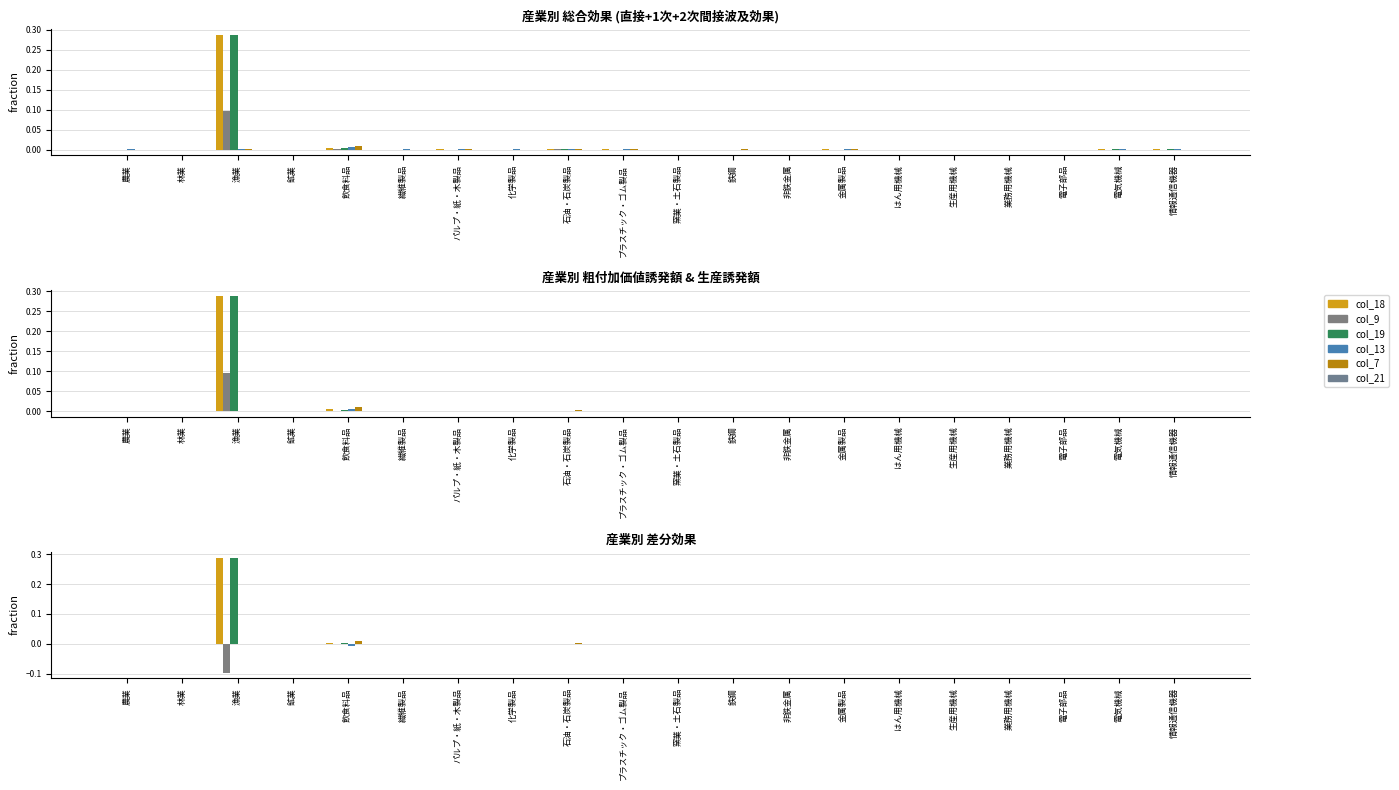

Reading left to right, list all the values displayed in this chart.

col_18: 農業=0.0	林業=0.0	漁業=0.3	鉱業=0.0	飲食料品=0.0	繊維製品=0.0	パルプ・紙・木製品=0.0	化学製品=0.0	石油・石炭製品=0.0	プラスチック・ゴム製品=0.0	窯業・土石製品=0.0	鉄鋼=0.0	非鉄金属=0.0	金属製品=0.0	はん用機械=0.0	生産用機械=0.0	業務用機械=0.0	電子部品=0.0	電気機械=0.0	情報通信機器=0.0
col_9: 農業=-0.0	林業=-0.0	漁業=-0.1	鉱業=-0.0	飲食料品=-0.0	繊維製品=0.0	パルプ・紙・木製品=-0.0	化学製品=0.0	石油・石炭製品=-0.0	プラスチック・ゴム製品=-0.0	窯業・土石製品=-0.0	鉄鋼=-0.0	非鉄金属=-0.0	金属製品=-0.0	はん用機械=-0.0	生産用機械=0.0	業務用機械=-0.0	電子部品=-0.0	電気機械=-0.0	情報通信機器=-0.0
col_19: 農業=0.0	林業=0.0	漁業=0.3	鉱業=0.0	飲食料品=0.0	繊維製品=0.0	パルプ・紙・木製品=0.0	化学製品=0.0	石油・石炭製品=0.0	プラスチック・ゴム製品=0.0	窯業・土石製品=0.0	鉄鋼=0.0	非鉄金属=0.0	金属製品=0.0	はん用機械=0.0	生産用機械=0.0	業務用機械=0.0	電子部品=0.0	電気機械=0.0	情報通信機器=0.0
col_13: 農業=-0.0	林業=-0.0	漁業=-0.0	鉱業=0.0	飲食料品=-0.0	繊維製品=-0.0	パルプ・紙・木製品=-0.0	化学製品=-0.0	石油・石炭製品=-0.0	プラスチック・ゴム製品=-0.0	窯業・土石製品=-0.0	鉄鋼=0.0	非鉄金属=-0.0	金属製品=-0.0	はん用機械=-0.0	生産用機械=-0.0	業務用機械=-0.0	電子部品=-0.0	電気機械=-0.0	情報通信機器=-0.0
col_7: 農業=0.0	林業=0.0	漁業=0.0	鉱業=0.0	飲食料品=0.0	繊維製品=0.0	パルプ・紙・木製品=0.0	化学製品=0.0	石油・石炭製品=0.0	プラスチック・ゴム製品=0.0	窯業・土石製品=0.0	鉄鋼=0.0	非鉄金属=0.0	金属製品=0.0	はん用機械=0.0	生産用機械=0.0	業務用機械=0.0	電子部品=0.0	電気機械=0.0	情報通信機器=0.0
col_21: 農業=0.0	林業=0.0	漁業=0.0	鉱業=0.0	飲食料品=0.0	繊維製品=0.0	パルプ・紙・木製品=0.0	化学製品=0.0	石油・石炭製品=0.0	プラスチック・ゴム製品=0.0	窯業・土石製品=0.0	鉄鋼=0.0	非鉄金属=0.0	金属製品=0.0	はん用機械=0.0	生産用機械=0.0	業務用機械=0.0	電子部品=0.0	電気機械=0.0	情報通信機器=0.0